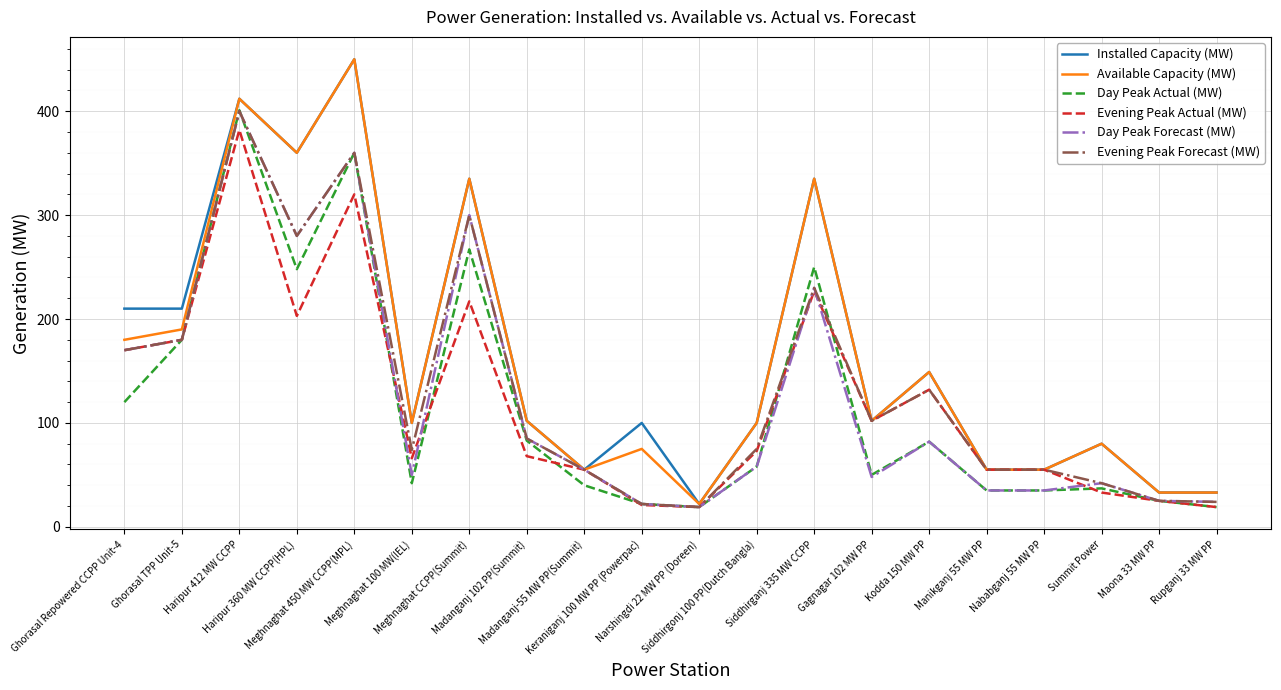

Count the number of data series in this chart.

6